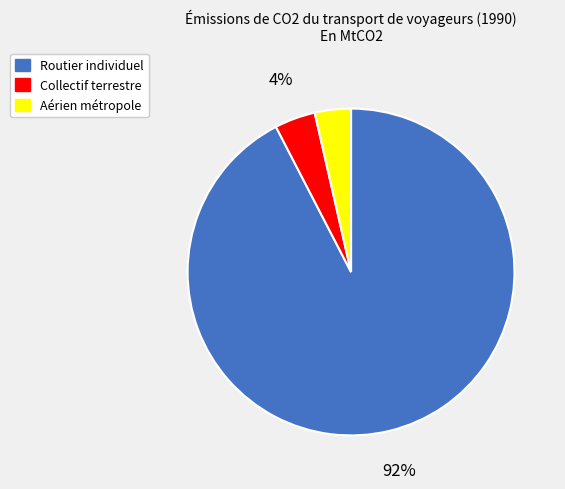

What percentage is the Routier individuel slice, to the nearest percent?

92%